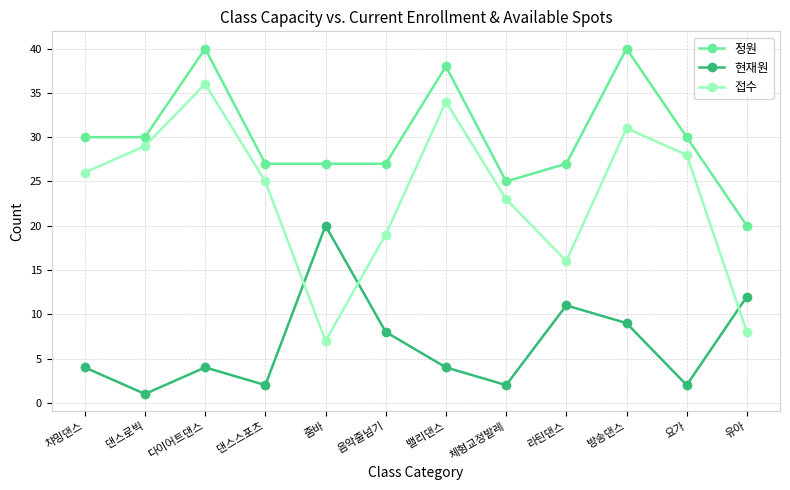

What is the spread (max minus min) of values at 체형교정발레?

23